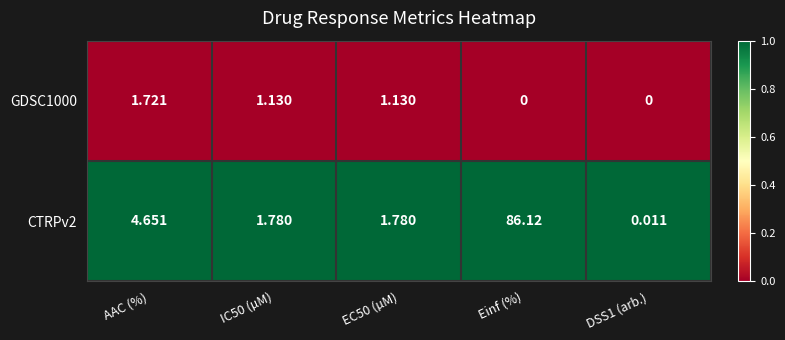

List the series in order of their peak value, lowest first.

GDSC1000, CTRPv2